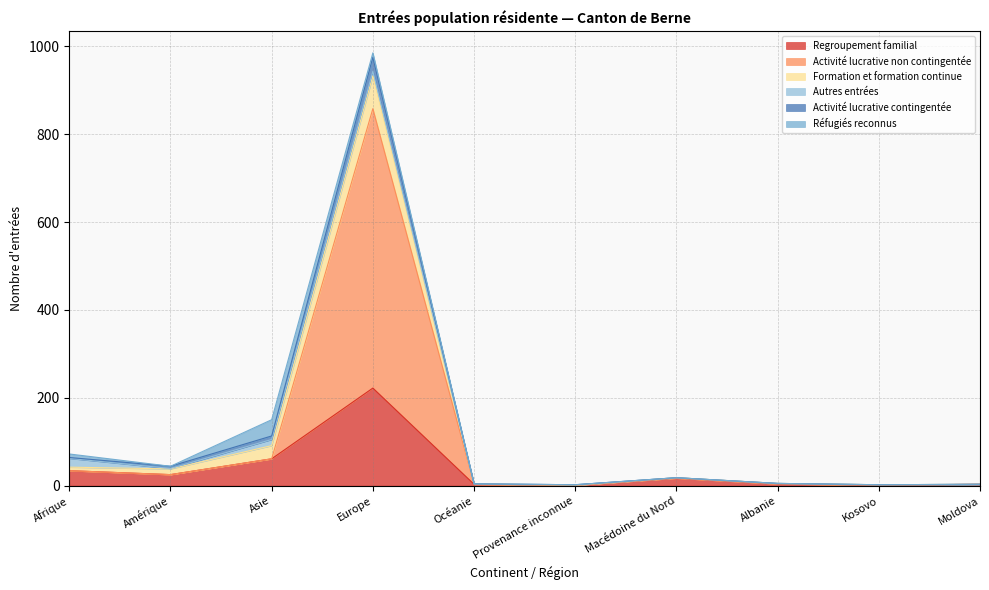

The value of Regroupement familial at Europe is 222. True or false?

True